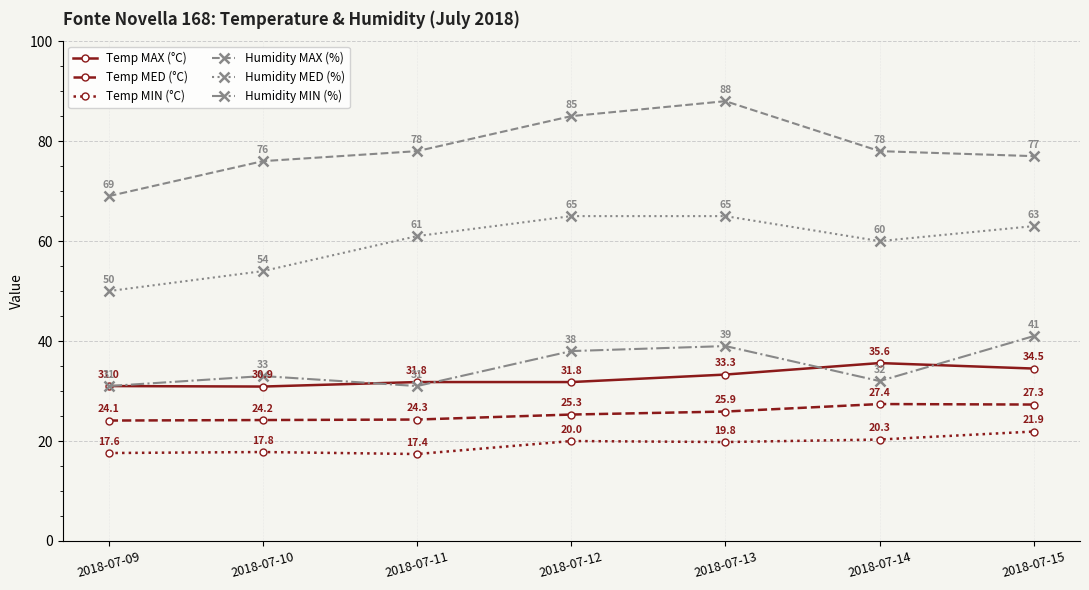

Rank the series at 2018-07-13 from highest to lowest value.

Humidity MAX (%), Humidity MED (%), Humidity MIN (%), Temp MAX (°C), Temp MED (°C), Temp MIN (°C)